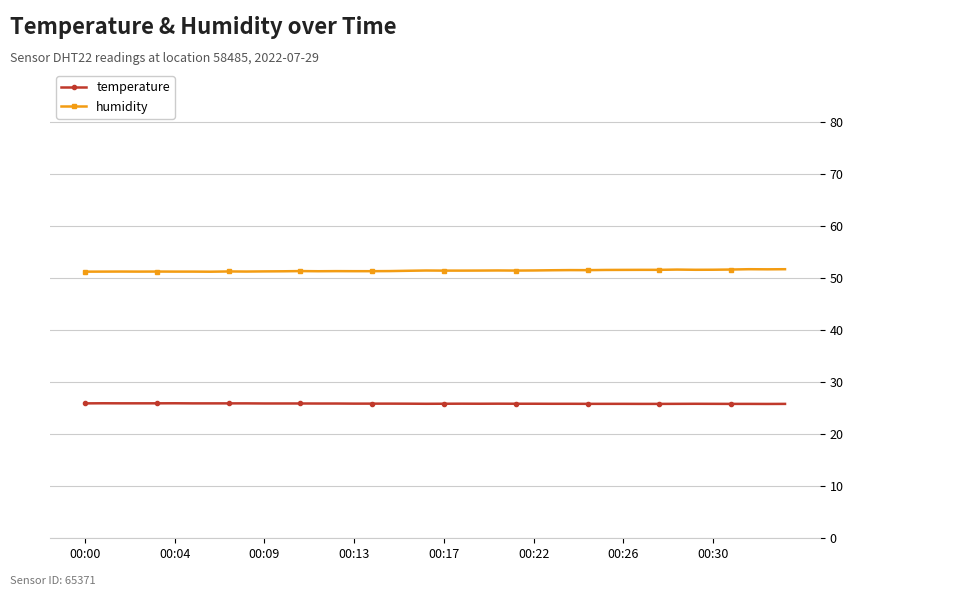

List the series in order of their overall mean, highest first.

humidity, temperature